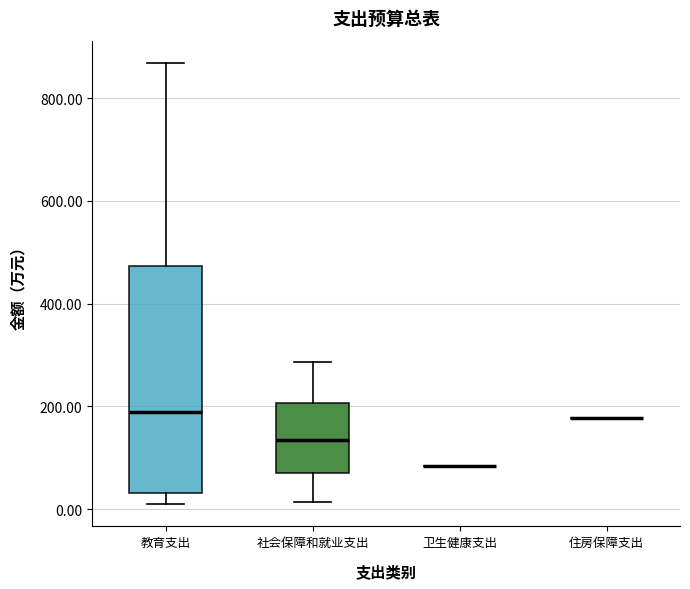

Comparing the boxes themselves (not the whiskers), which one is the tallest?

教育支出